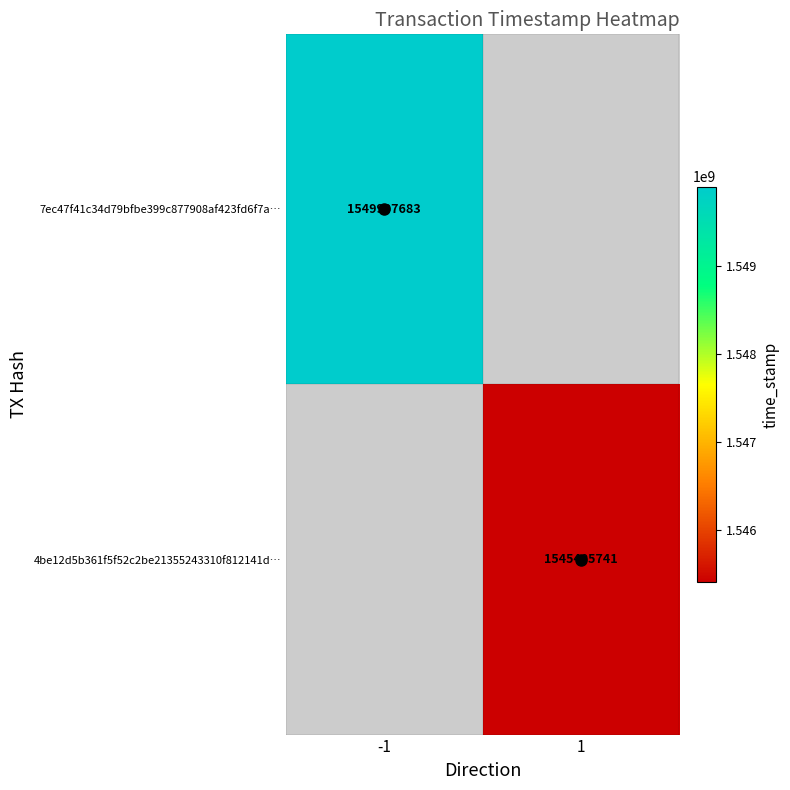

How many categories are shown in the chart?

2